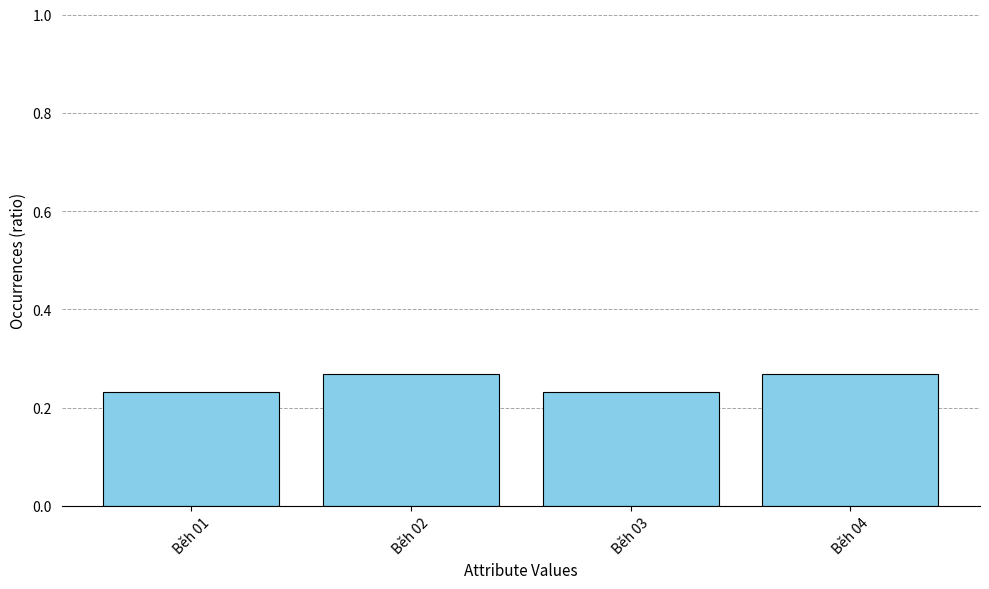

Which has a higher value, Běh 02 or Běh 01?

Běh 02